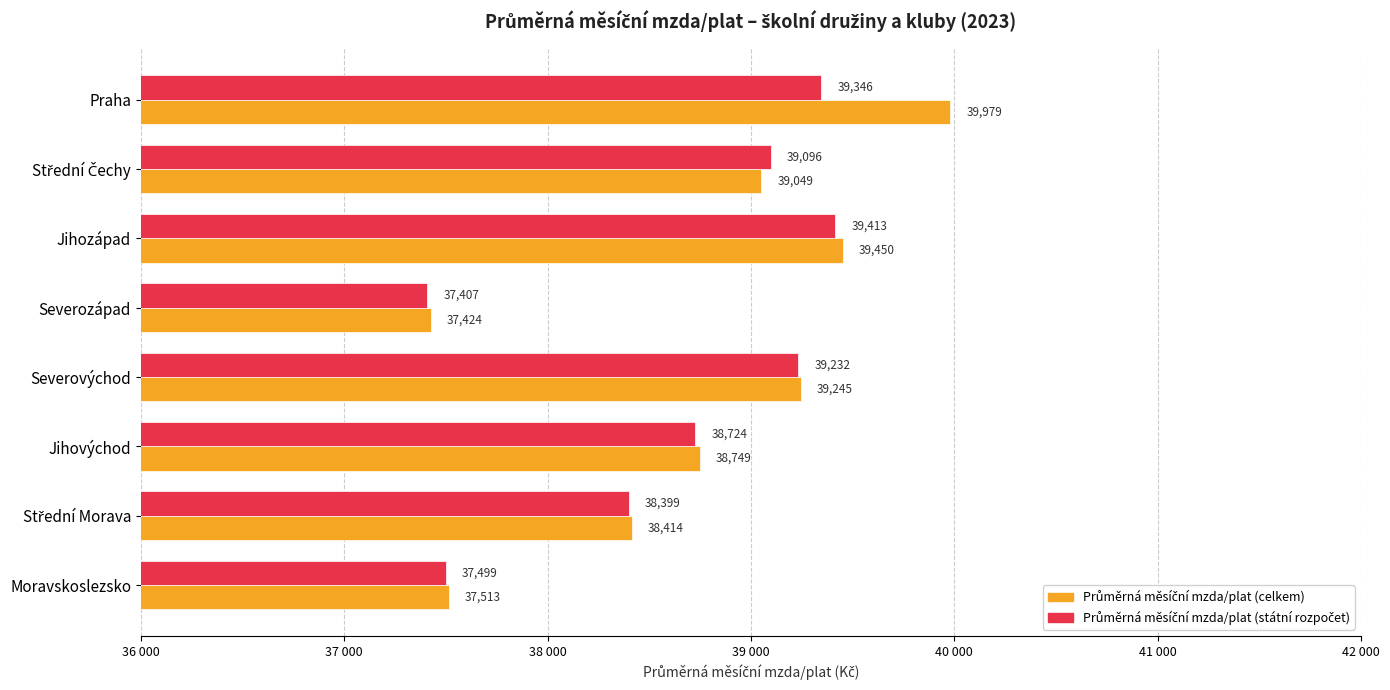

Which series has the largest range (max minus min)?

Průměrná měsíční mzda/plat (celkem)